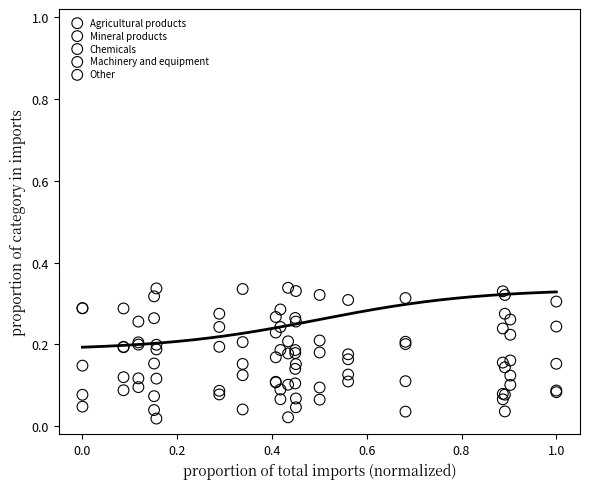

What are all the series names shown in the legend?

Agricultural products, Mineral products, Chemicals, Machinery and equipment, Other